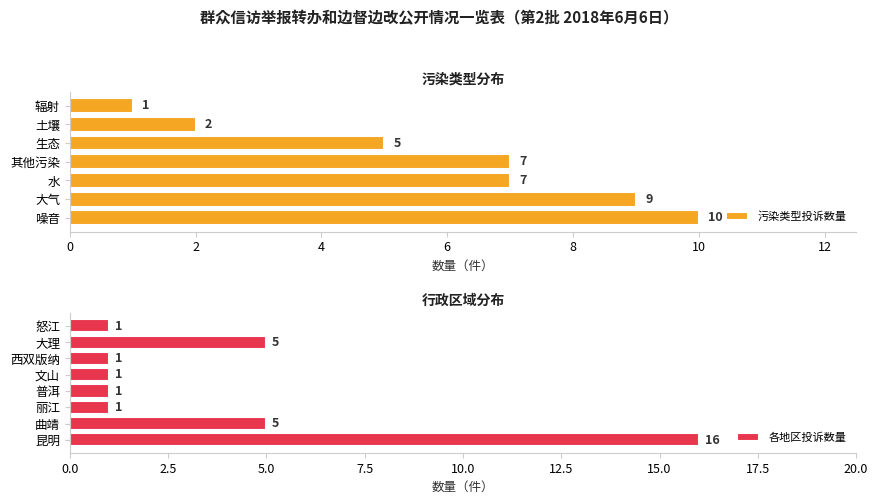

What is the maximum value for 污染类型投诉数量?

10